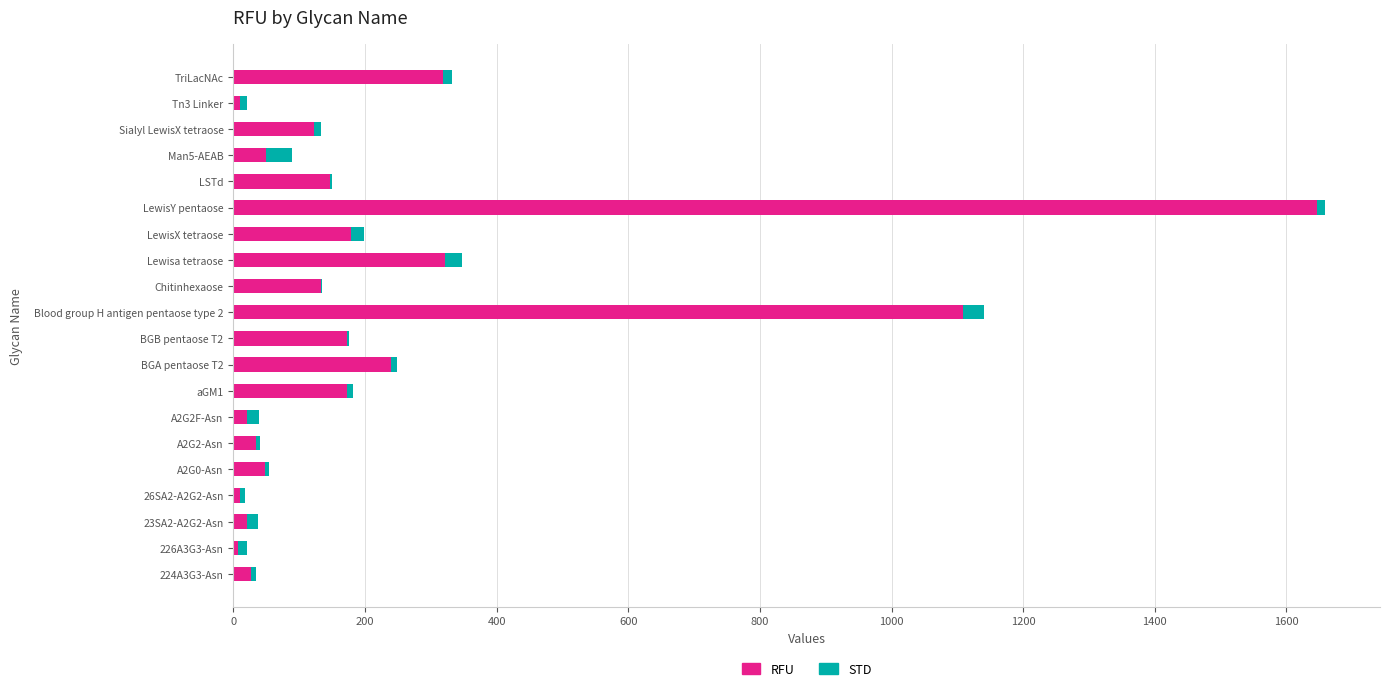

True or false: RFU has a value of 543.0 at Lewisa tetraose.

False